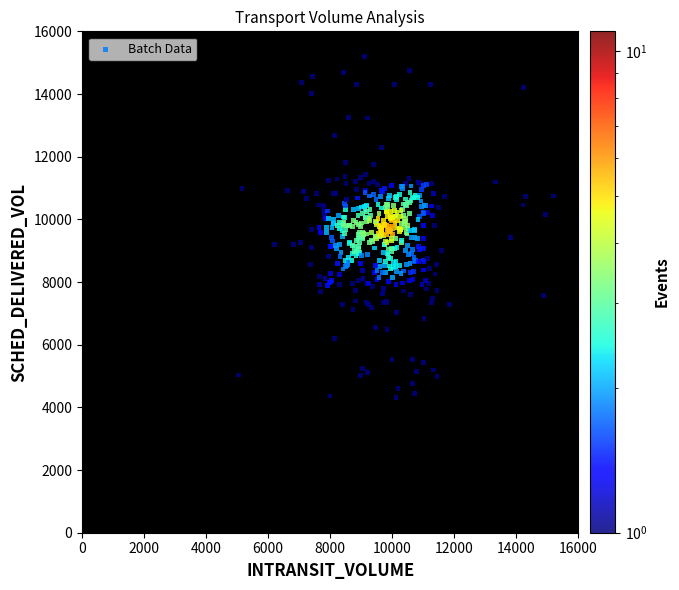

What is the range of X values (max minus min)?

10177.0